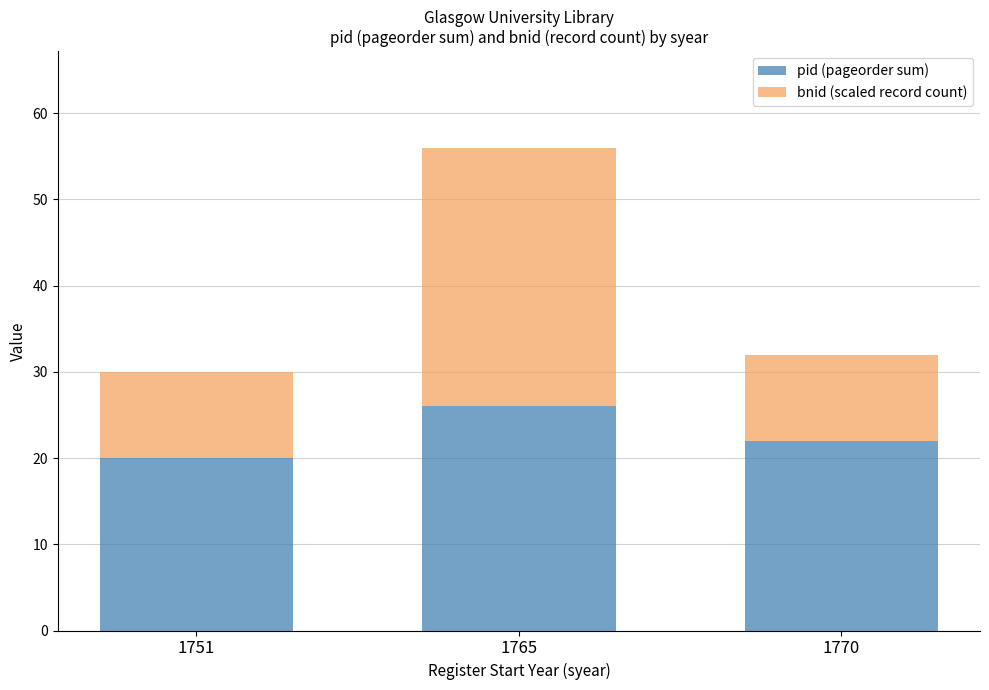

Is it true that pid (pageorder sum) equals 11 at 1765?

False